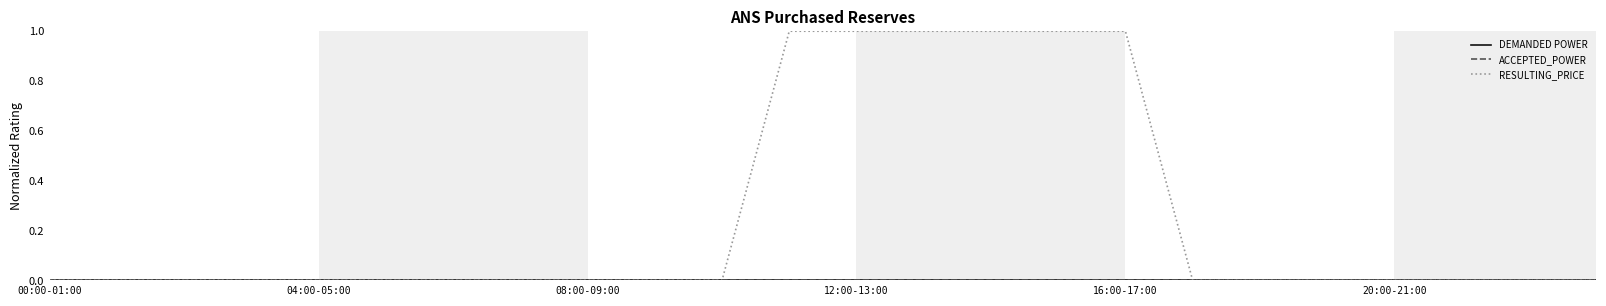

Does the chart display data point markers on the line(s)?

No